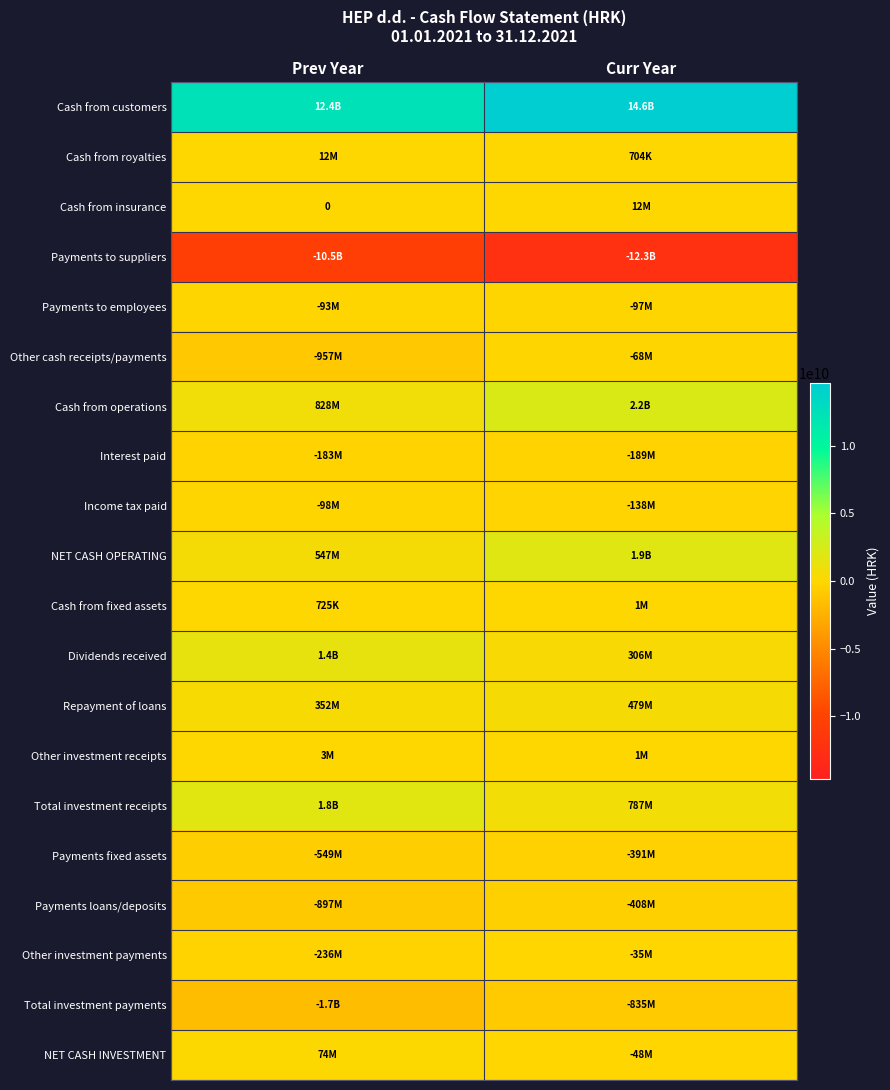

What is the difference between the Total investment payments values at Prev Year and Curr Year?

848100182